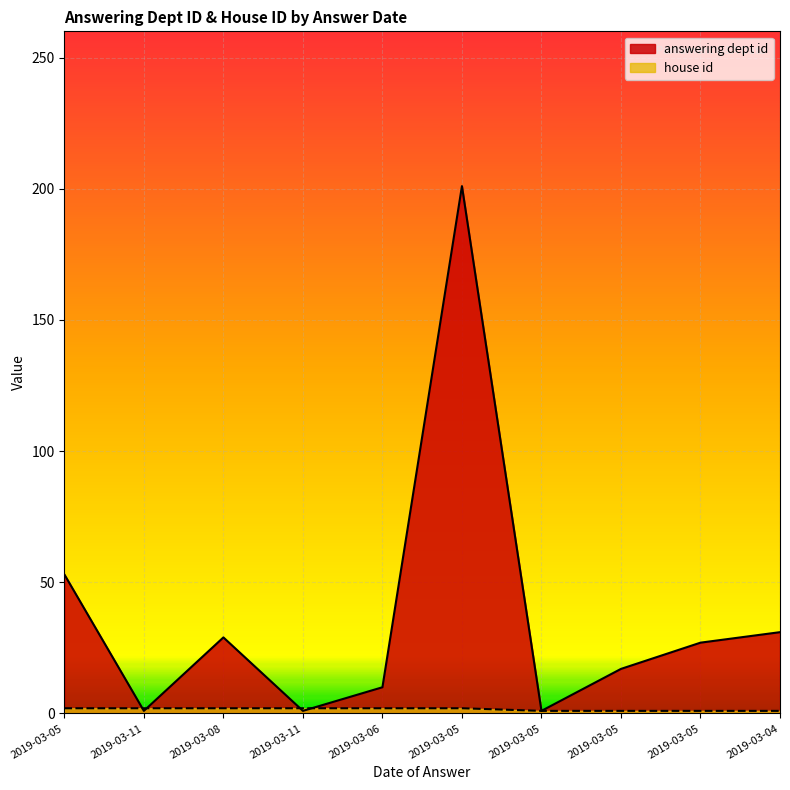

List the labels in order of answering dept id value, largest first.

2019-03-05, 2019-03-05, 2019-03-04, 2019-03-08, 2019-03-05, 2019-03-05, 2019-03-06, 2019-03-11, 2019-03-11, 2019-03-05